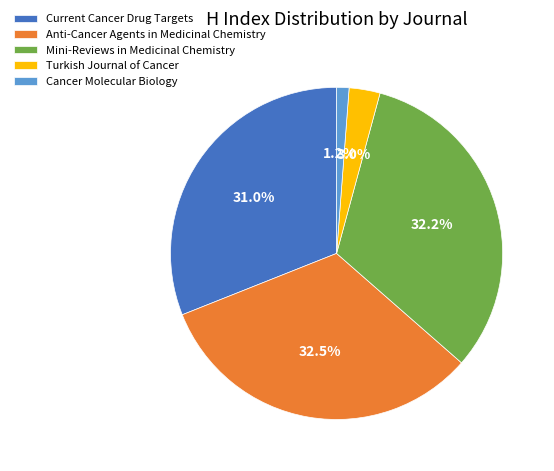

Is there any slice that represents more than half of the pie?

No